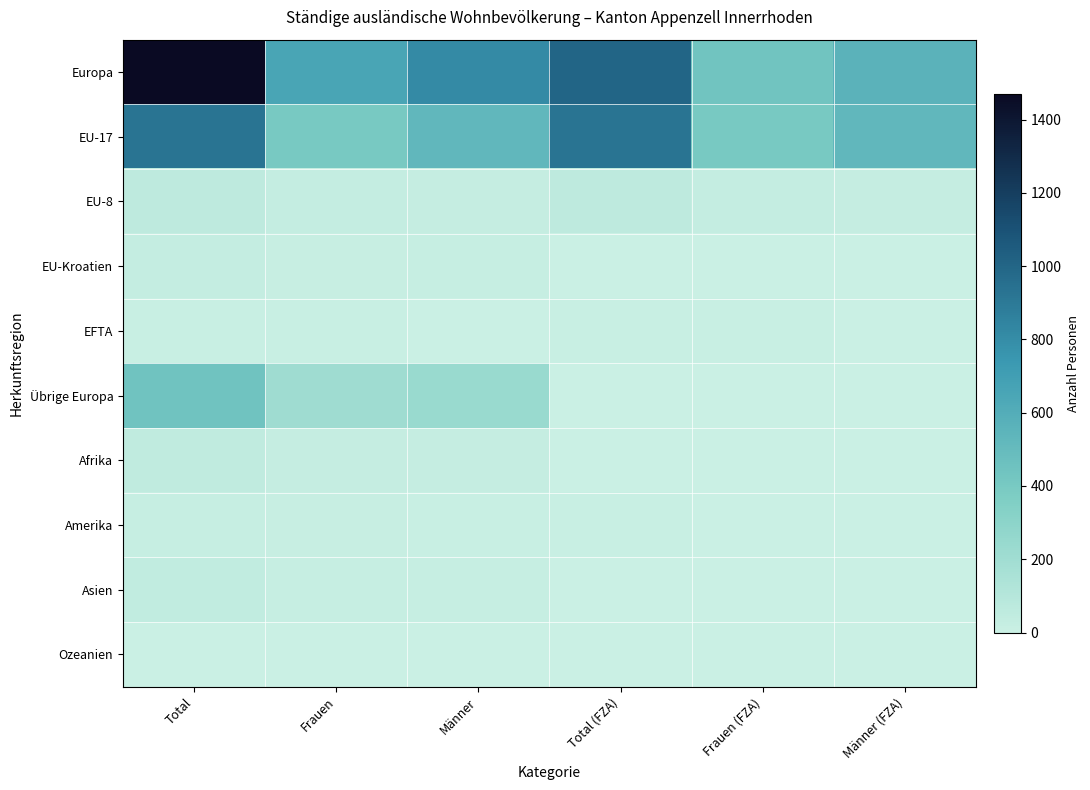

Which series has the largest range (max minus min)?

Europa